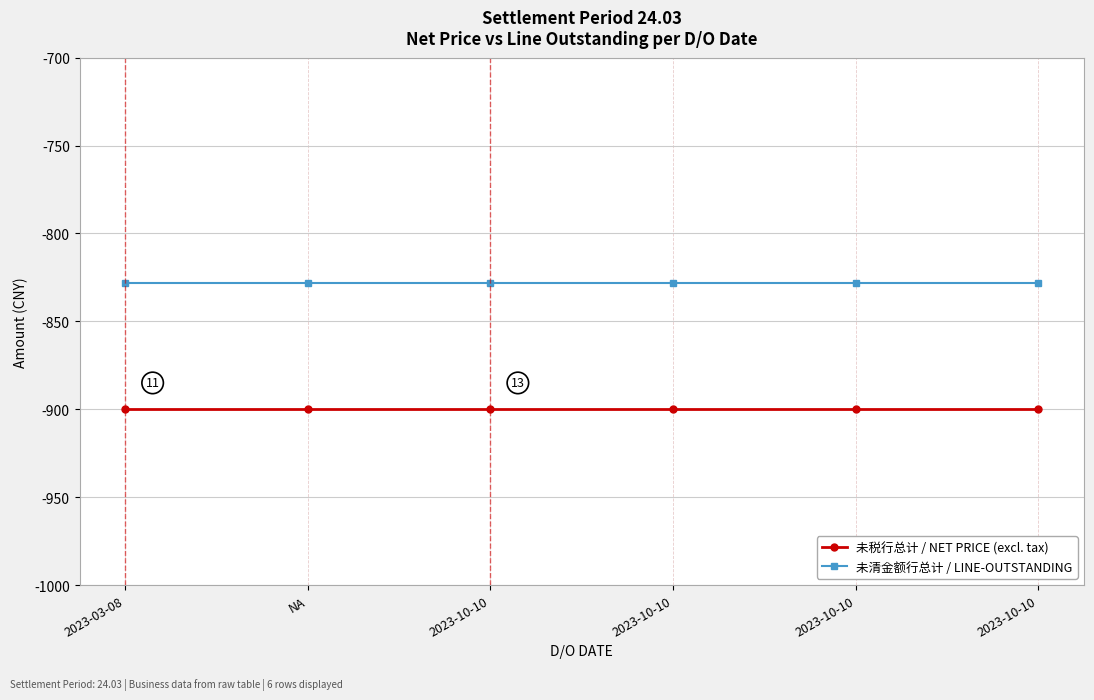

Which series has the largest range (max minus min)?

未税行总计 / NET PRICE (excl. tax)